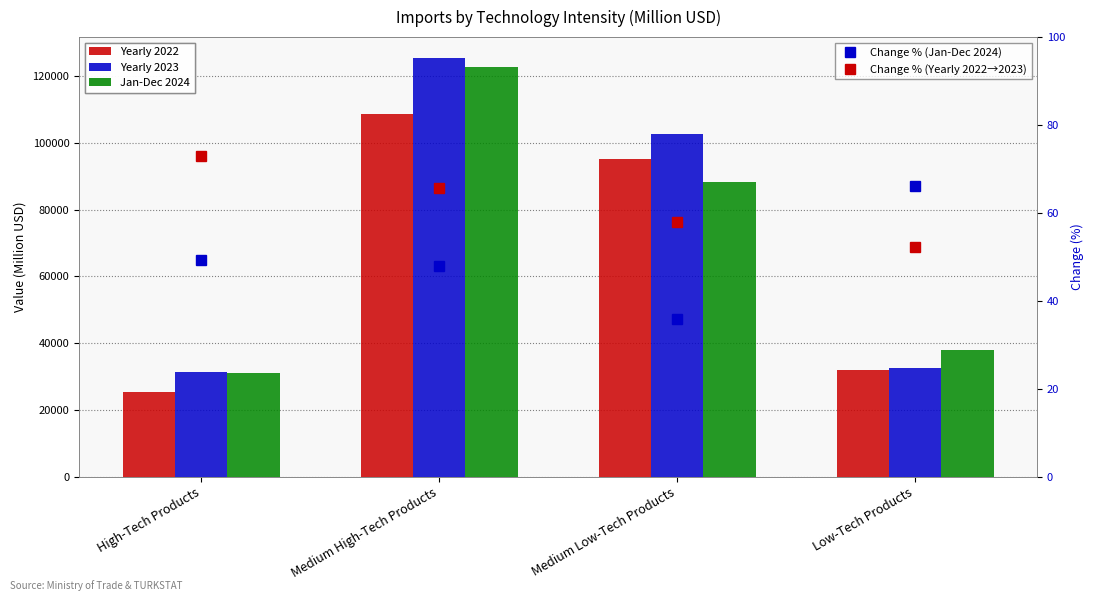

What is the sum of all Change % (Yearly 2022→2023) values?

248.6